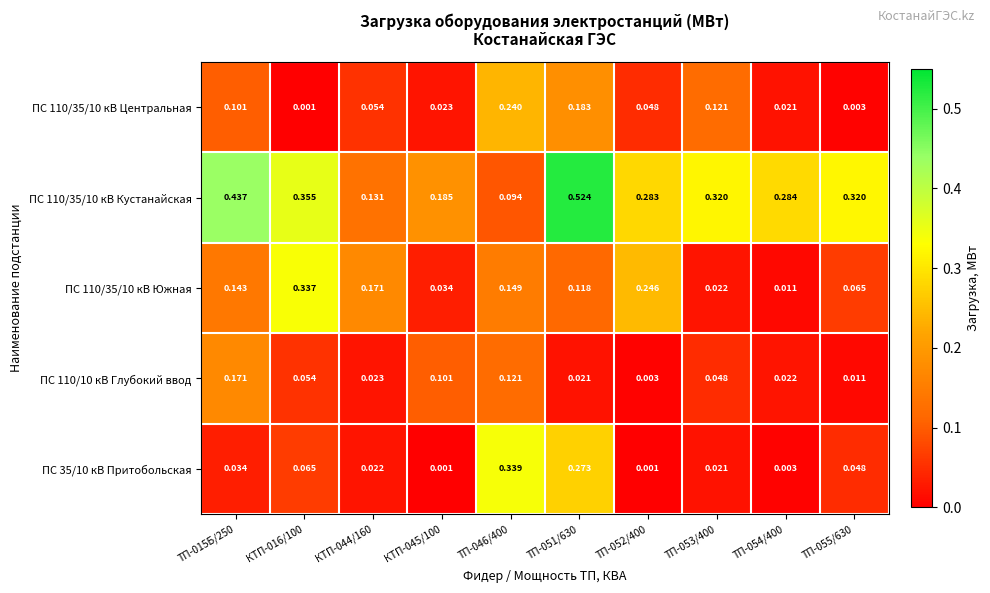

Is the value of ПС 110/35/10 кВ Кустанайская at ТП-051/630 greater than the value of ПС 110/35/10 кВ Центральная at КТП-016/100?

Yes